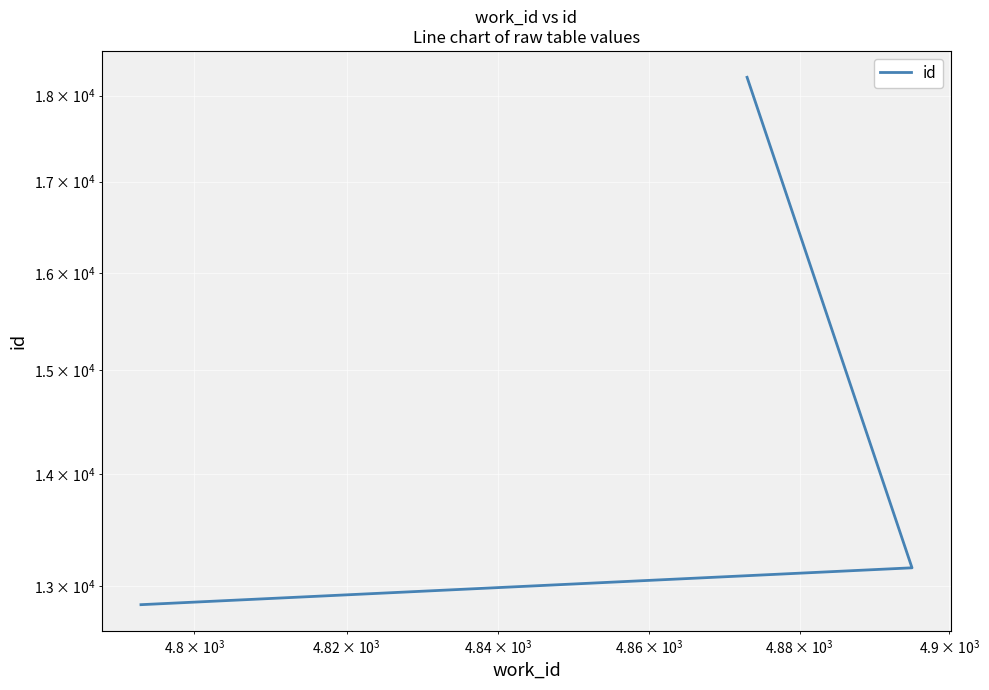

The value at $\mathdefault{10^{2}}$ is 5546. True or false?

False